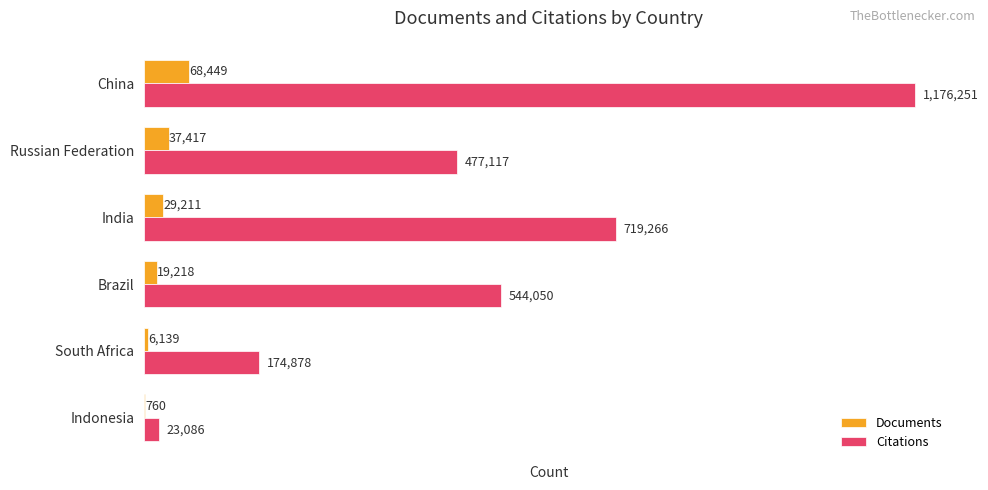

The Citations series shows 1917476 at China. True or false?

False